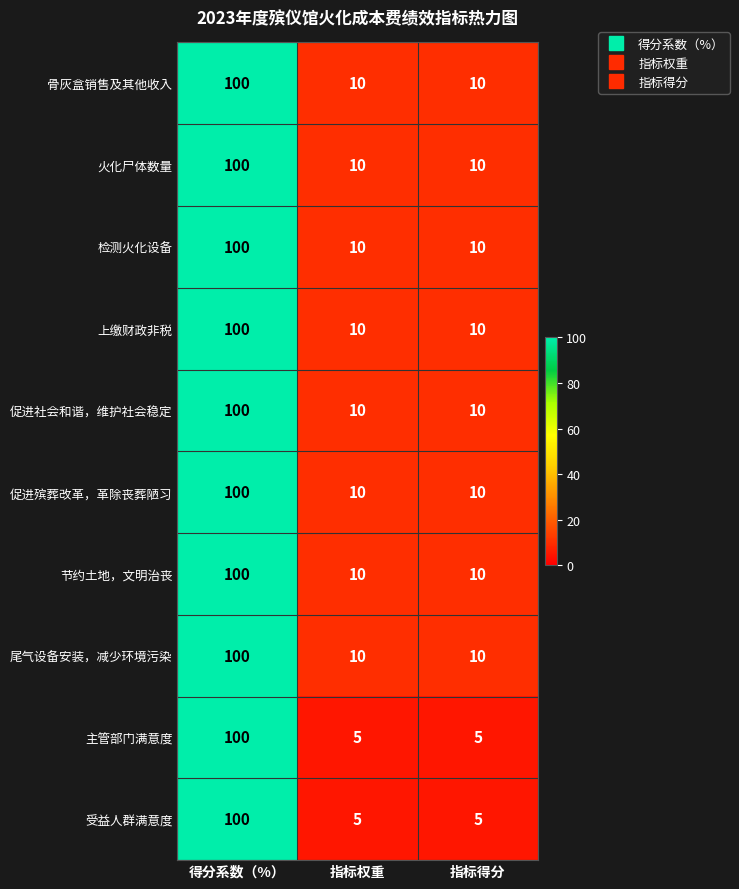

True or false: 骨灰盒销售及其他收入 has a value of 18 at 指标权重.

False